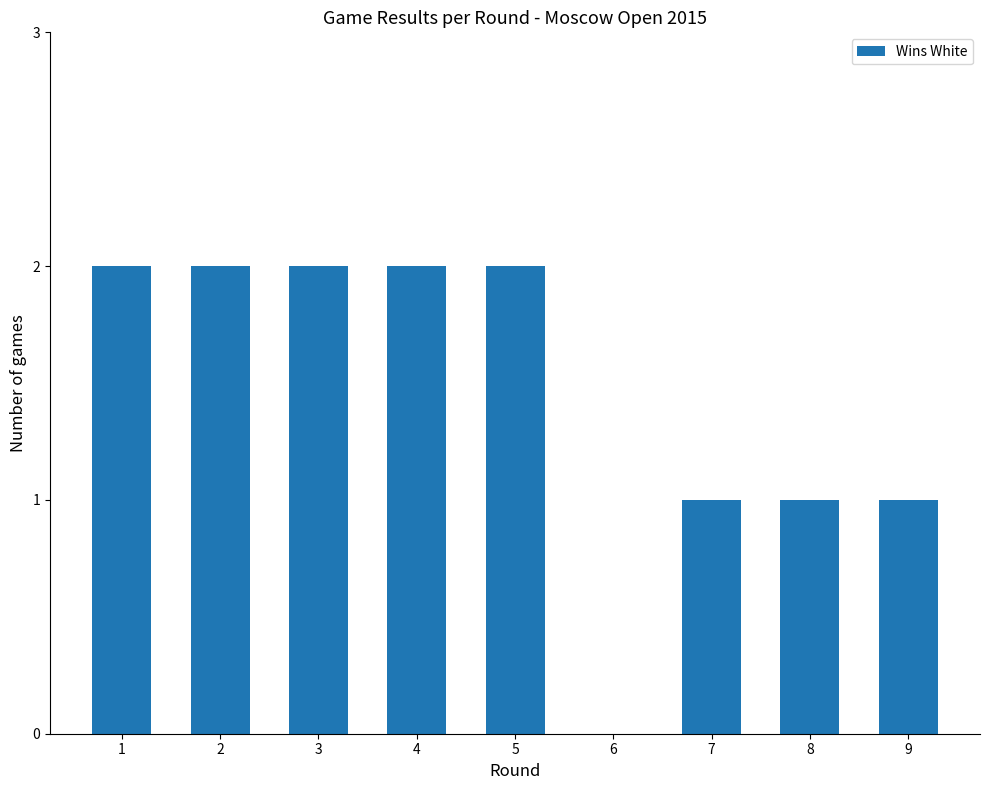

The chart shows a value of 1 at 8. True or false?

True